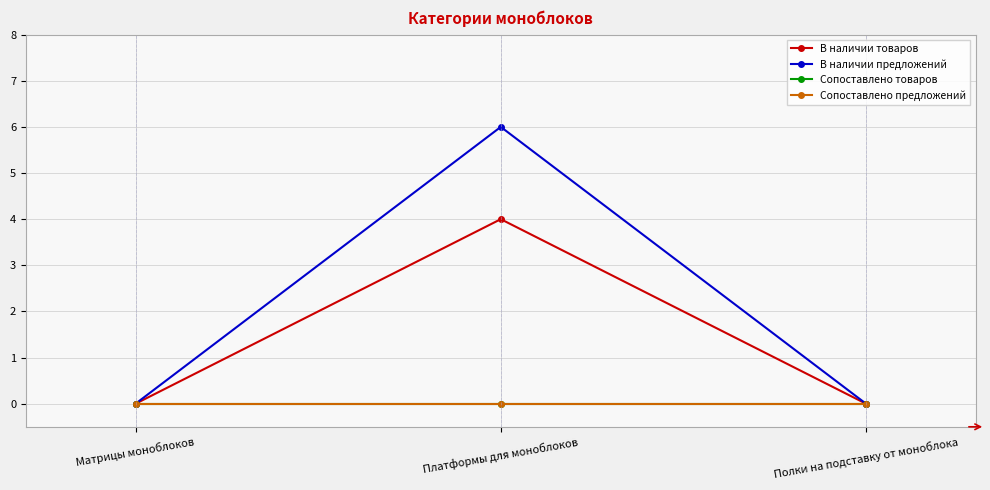

Does the chart display data point markers on the line(s)?

Yes